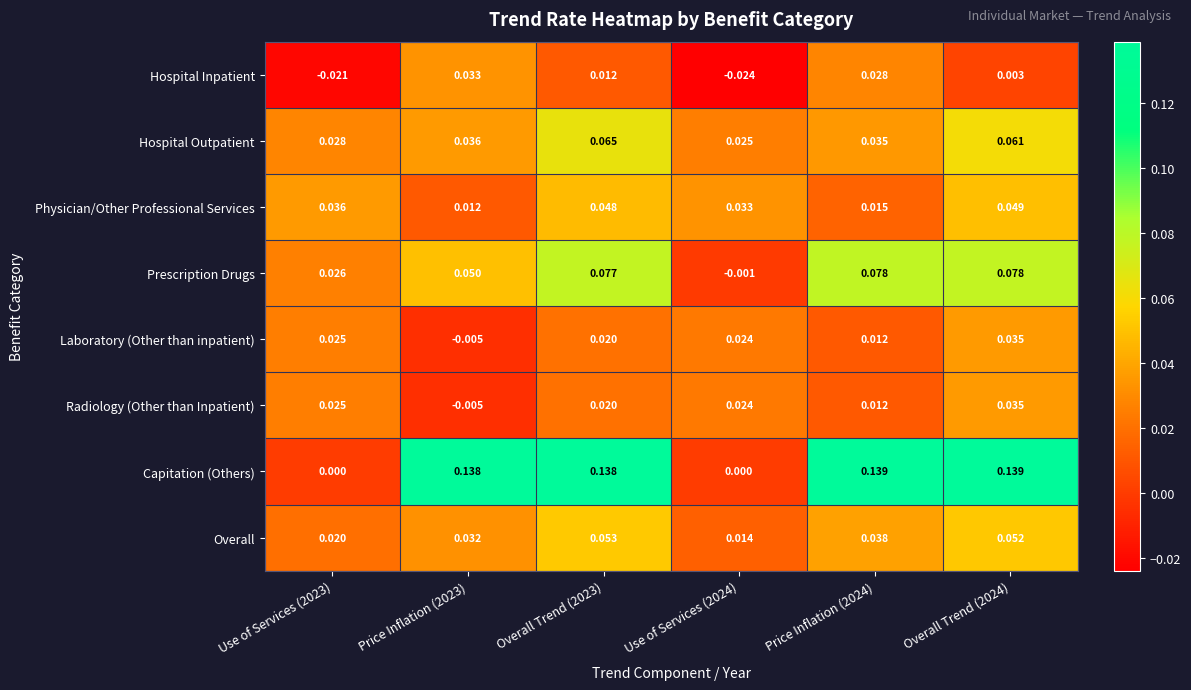

Which series has the largest total across all categories?

Capitation (Others)